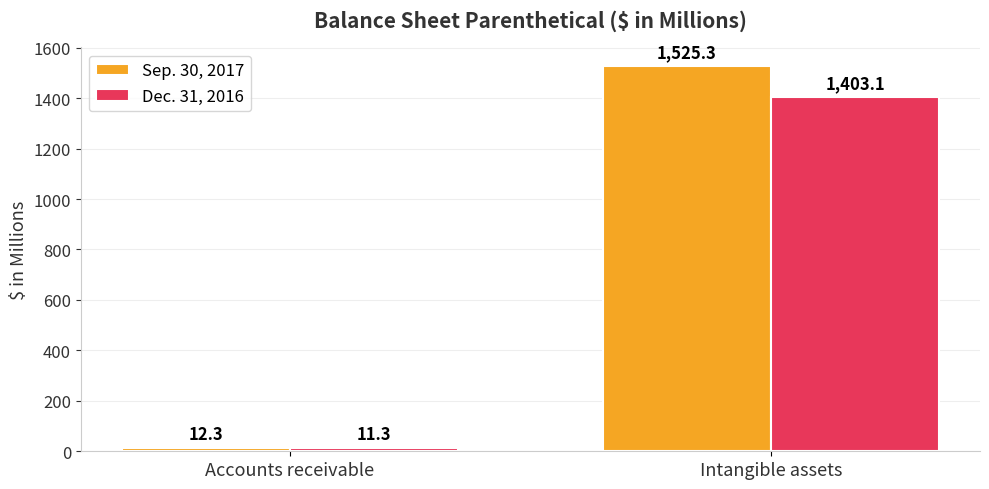

How many bars are there in each group?

2